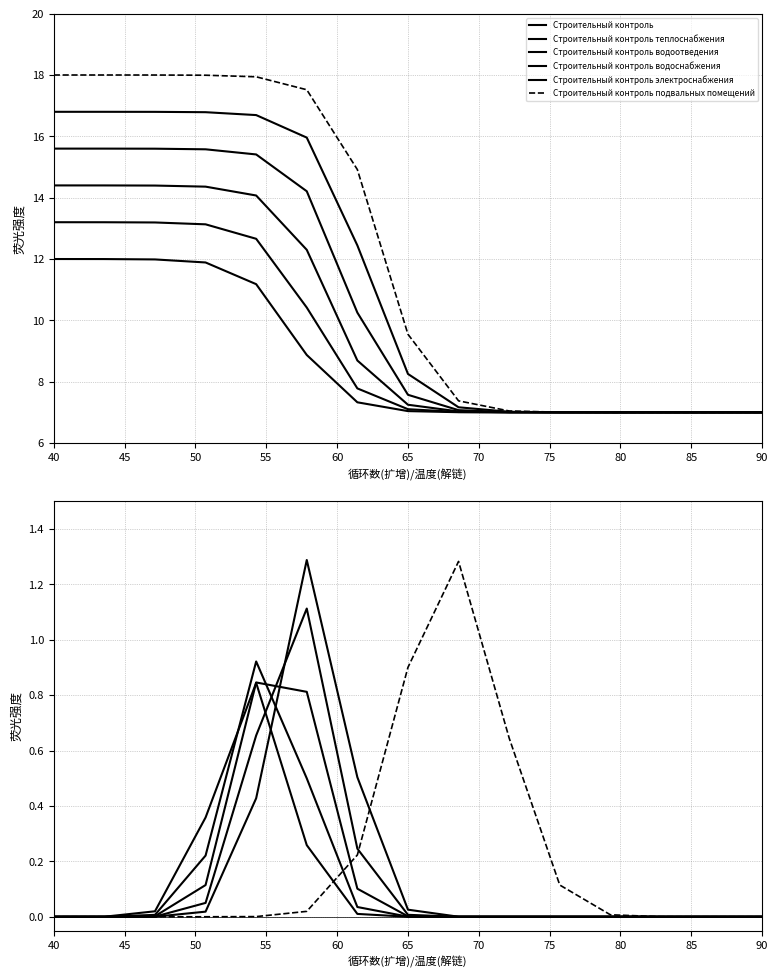

At 90, list the series in order from smallest to largest.

Строительный контроль, Строительный контроль теплоснабжения, Строительный контроль водоотведения, Строительный контроль водоснабжения, Строительный контроль электроснабжения, Строительный контроль подвальных помещений